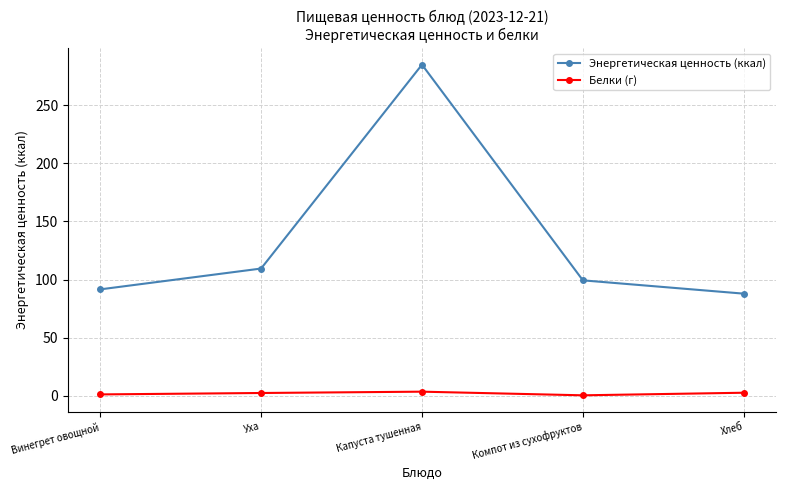

What is the label of the 3rd point from the left?

Капуста тушенная